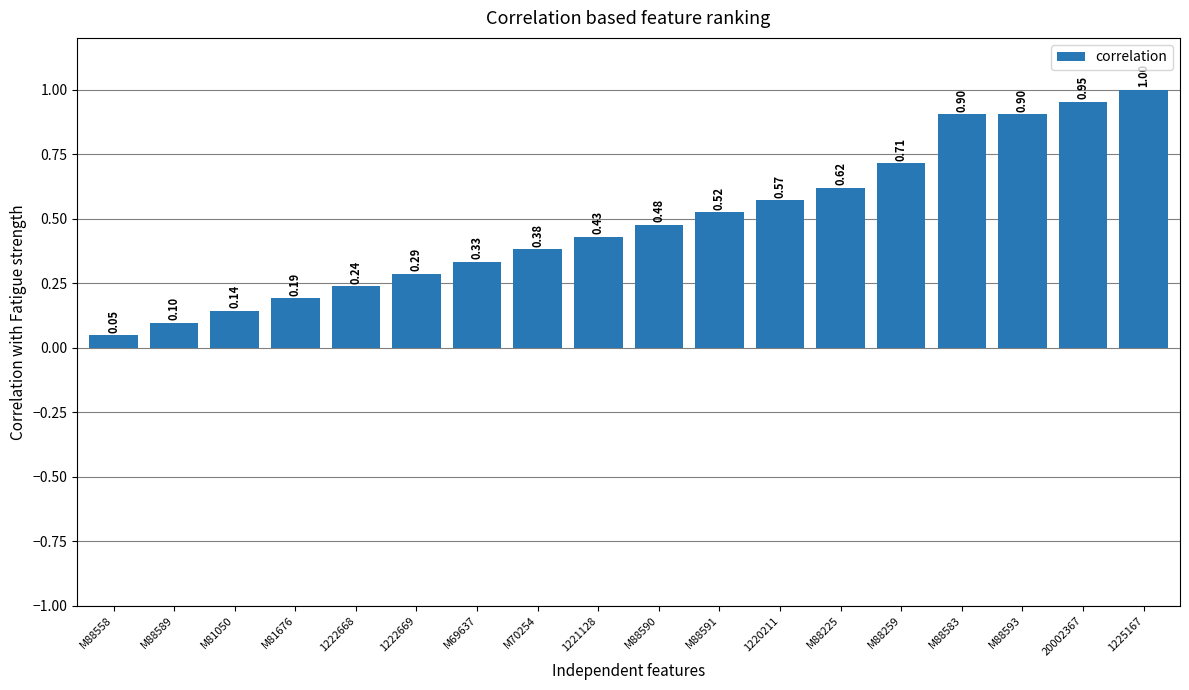

Which has a higher value, M69637 or 1220211?

1220211